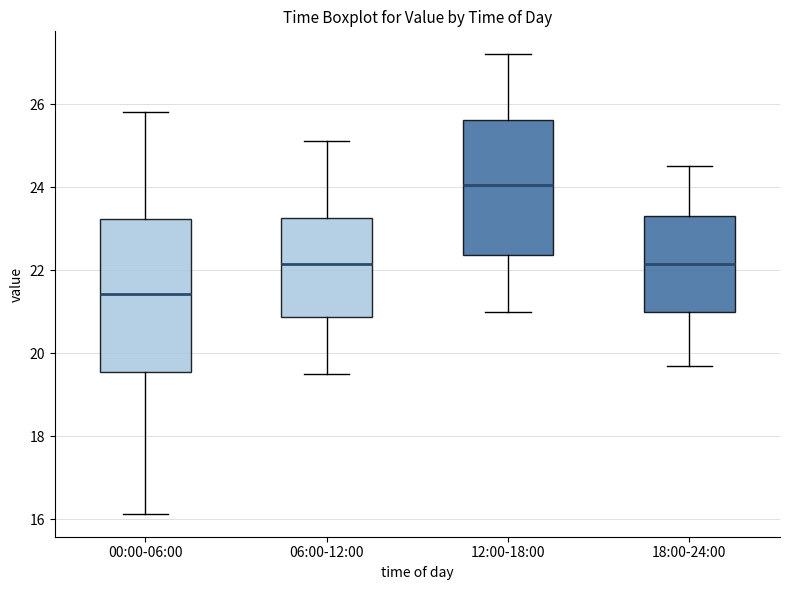

Comparing the boxes themselves (not the whiskers), which one is the tallest?

00:00-06:00